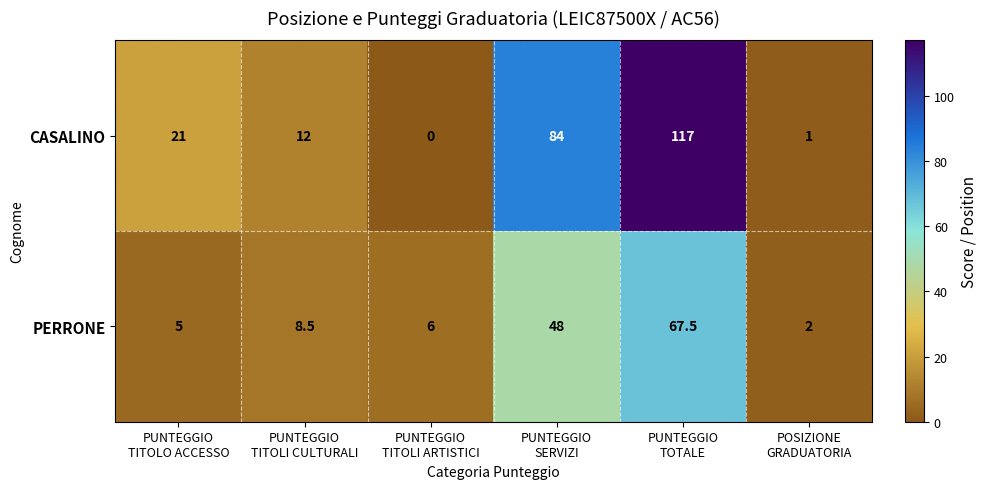

At how many categories does at least one series exceed 104?

1